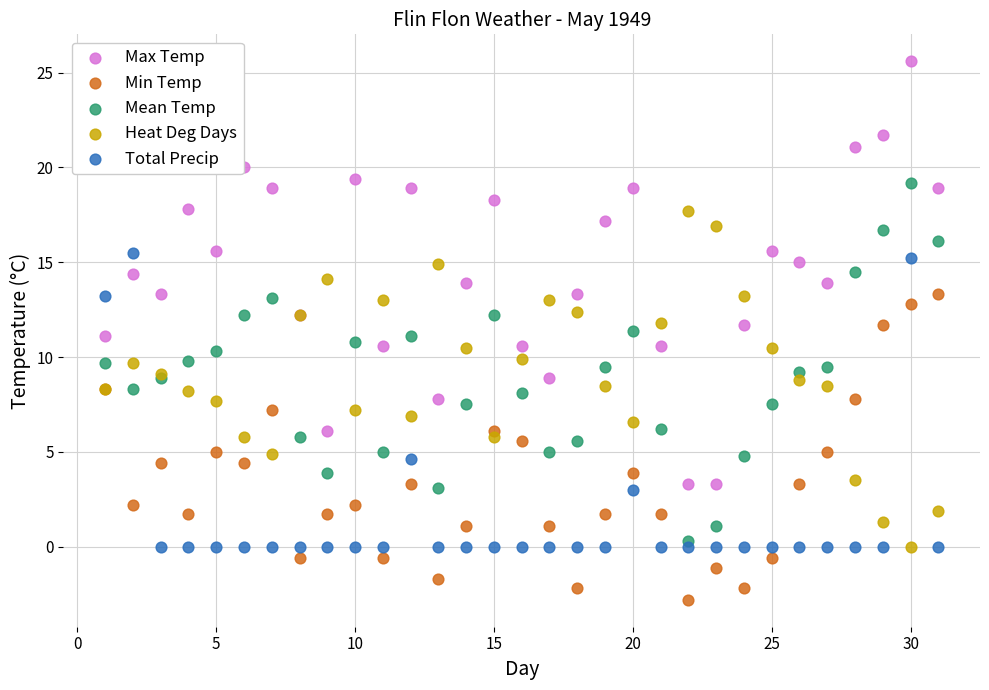

What are all the series names shown in the legend?

Max Temp, Min Temp, Mean Temp, Heat Deg Days, Total Precip